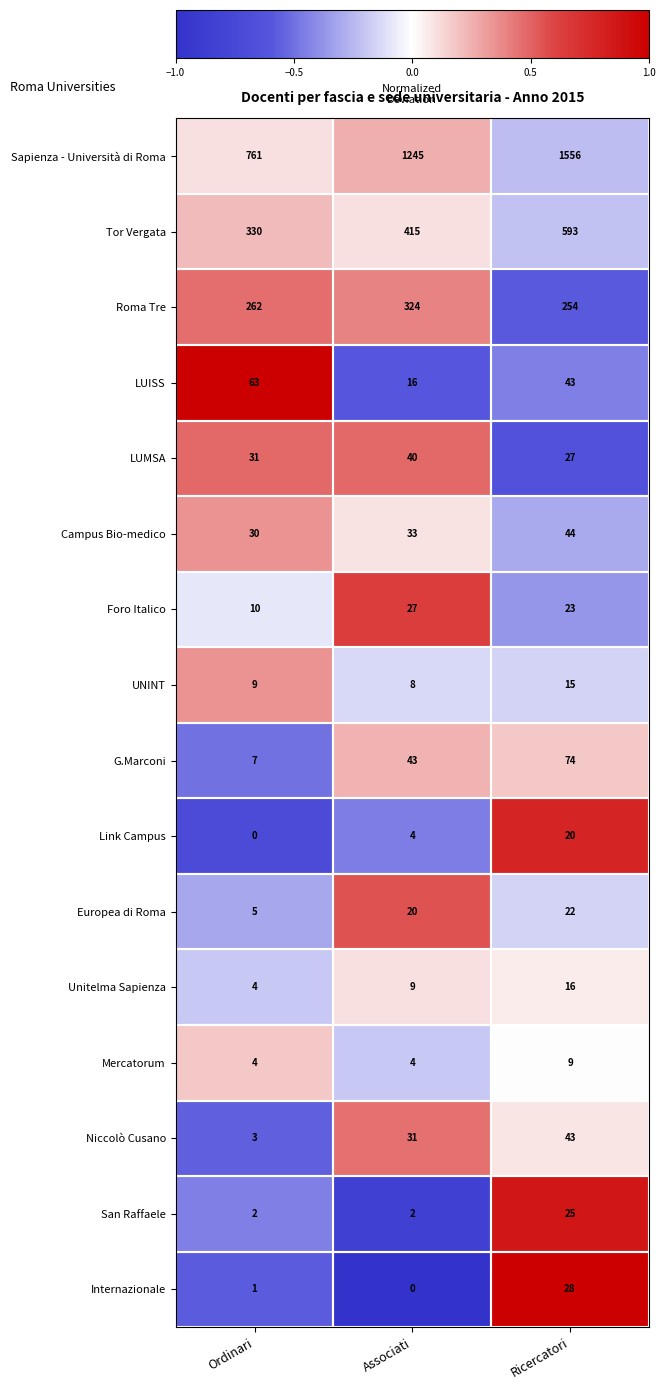

At which category is the sum across all series the highest?

Ricercatori